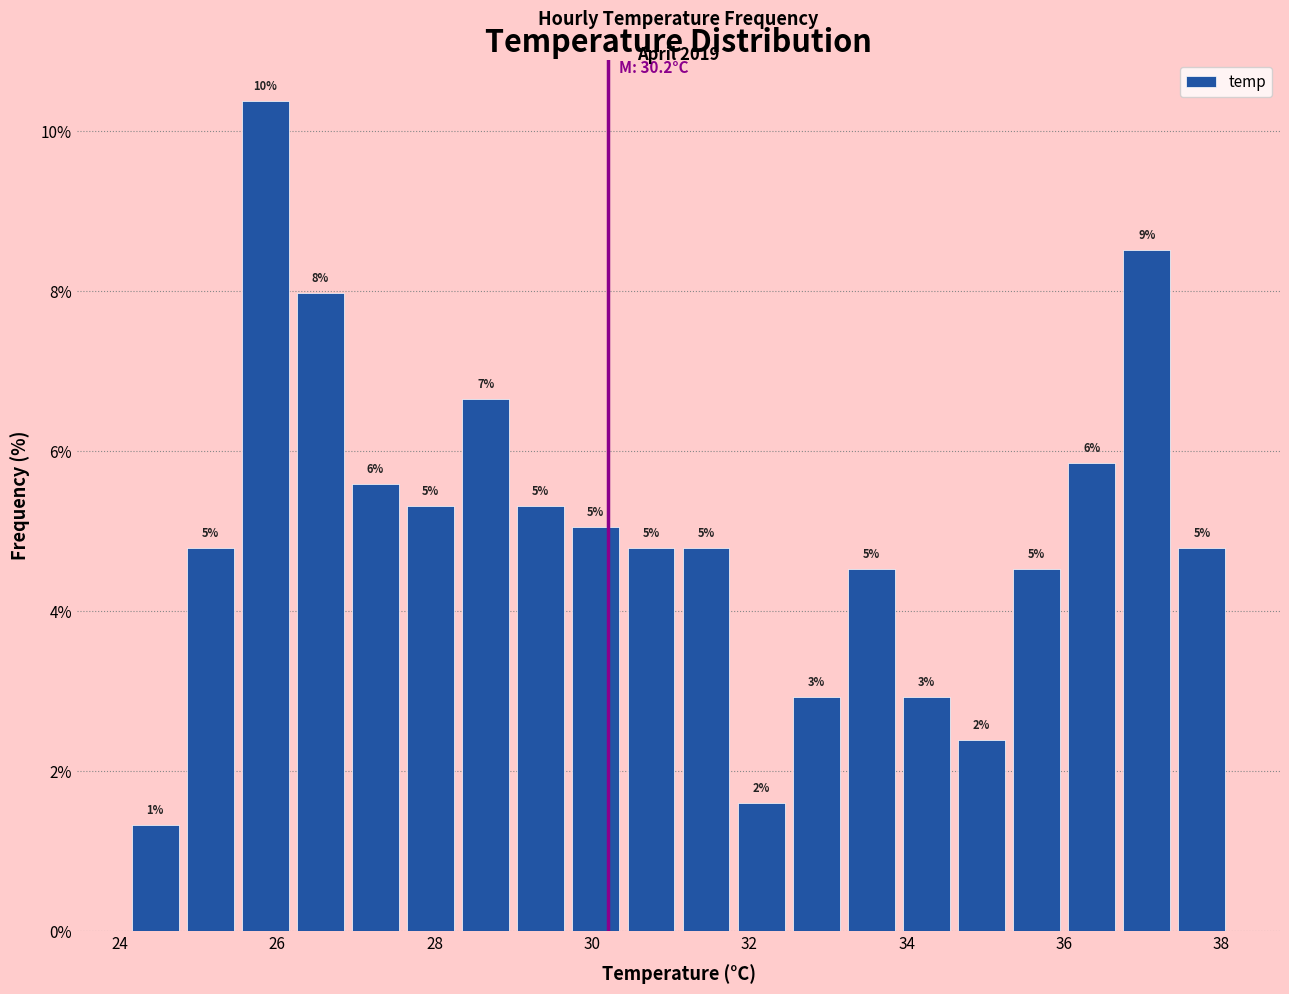

Read against the x-axis, roughly where is the centre of the tallest bar?

25.8